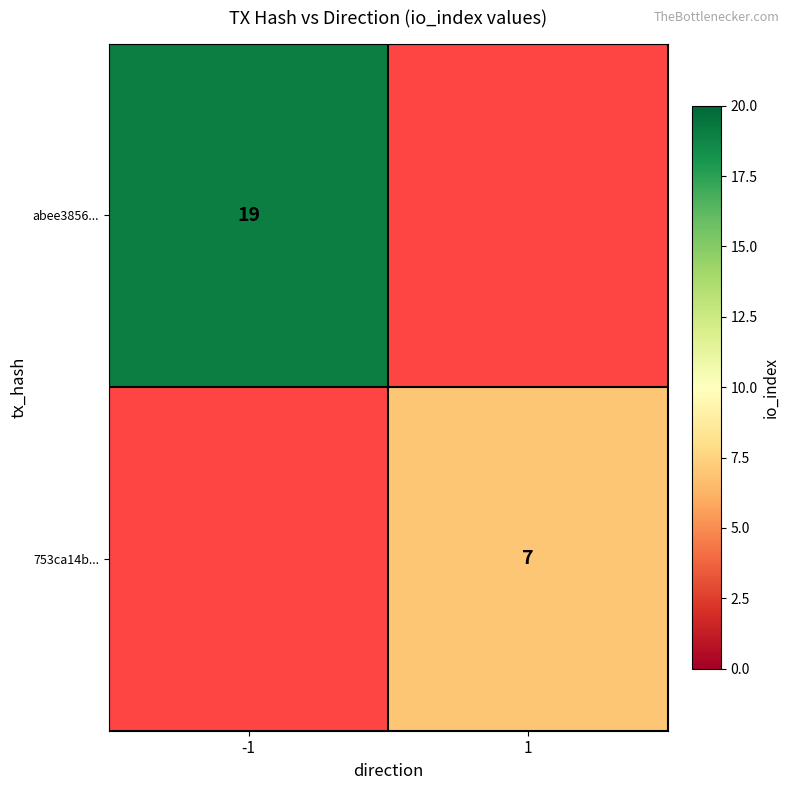

The 753ca14b... series shows 2 at 1. True or false?

False